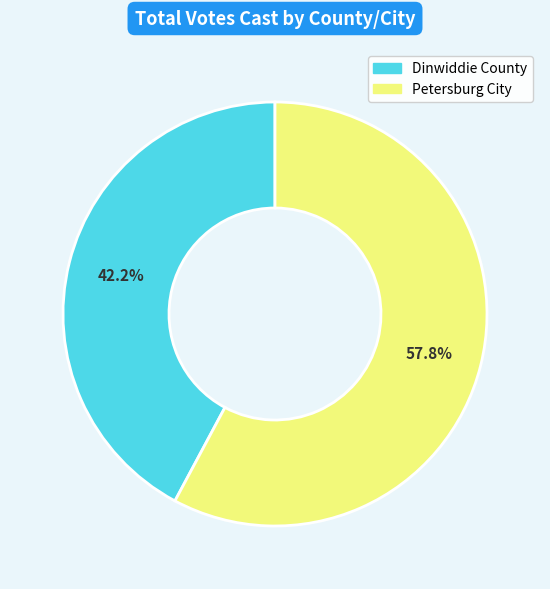

What is the largest slice in the pie chart?

Petersburg City